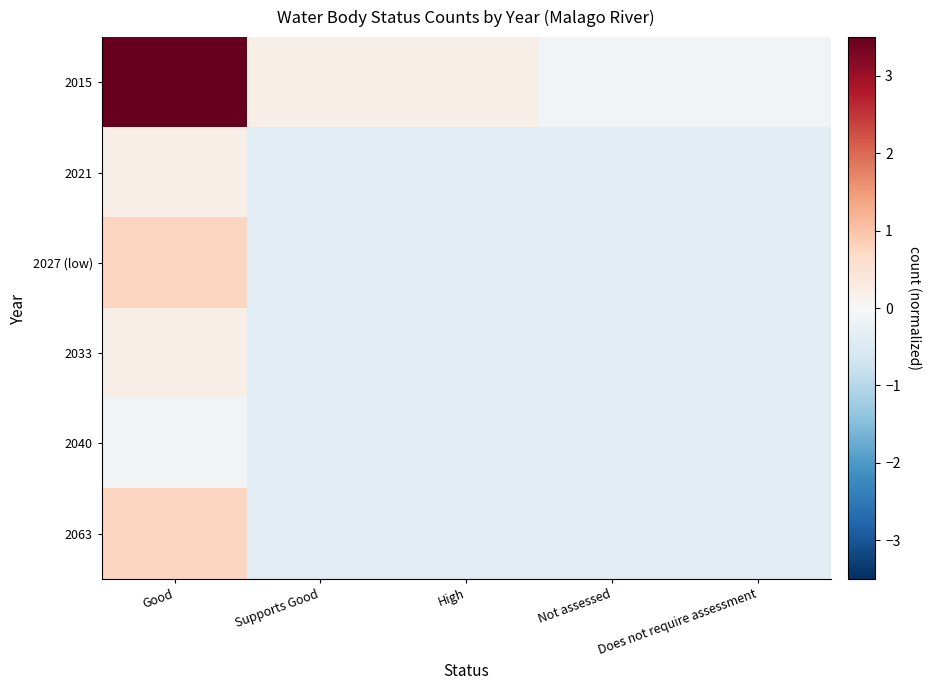

Reading right to left, extract all data points from this chart.

2015: Does not require assessment=-0.1	Not assessed=-0.1	High=0.2	Supports Good=0.2	Good=5.1
2021: Does not require assessment=-0.4	Not assessed=-0.4	High=-0.4	Supports Good=-0.4	Good=0.2
2027 (low): Does not require assessment=-0.4	Not assessed=-0.4	High=-0.4	Supports Good=-0.4	Good=0.7
2033: Does not require assessment=-0.4	Not assessed=-0.4	High=-0.4	Supports Good=-0.4	Good=0.2
2040: Does not require assessment=-0.4	Not assessed=-0.4	High=-0.4	Supports Good=-0.4	Good=-0.1
2063: Does not require assessment=-0.4	Not assessed=-0.4	High=-0.4	Supports Good=-0.4	Good=0.7